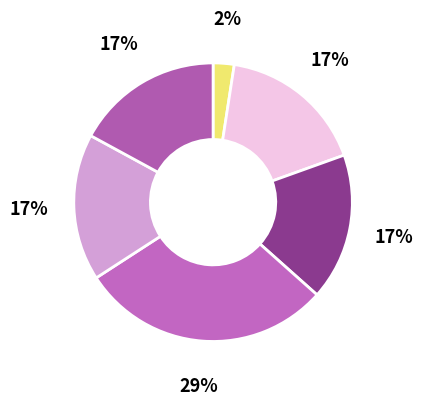

Is there a majority slice in this chart?

No